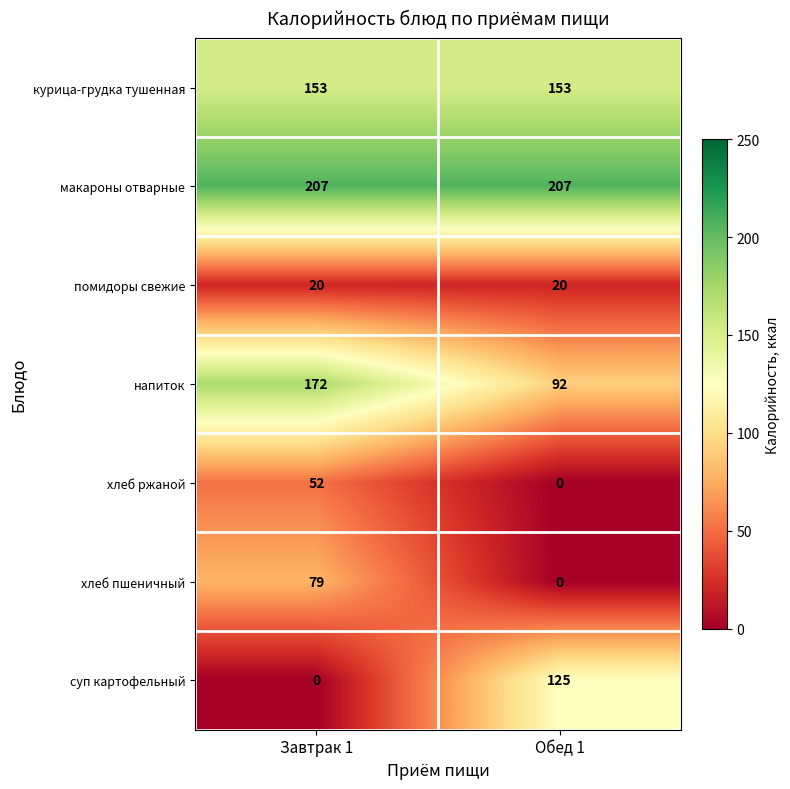

What is the maximum value for макароны отварные?

207